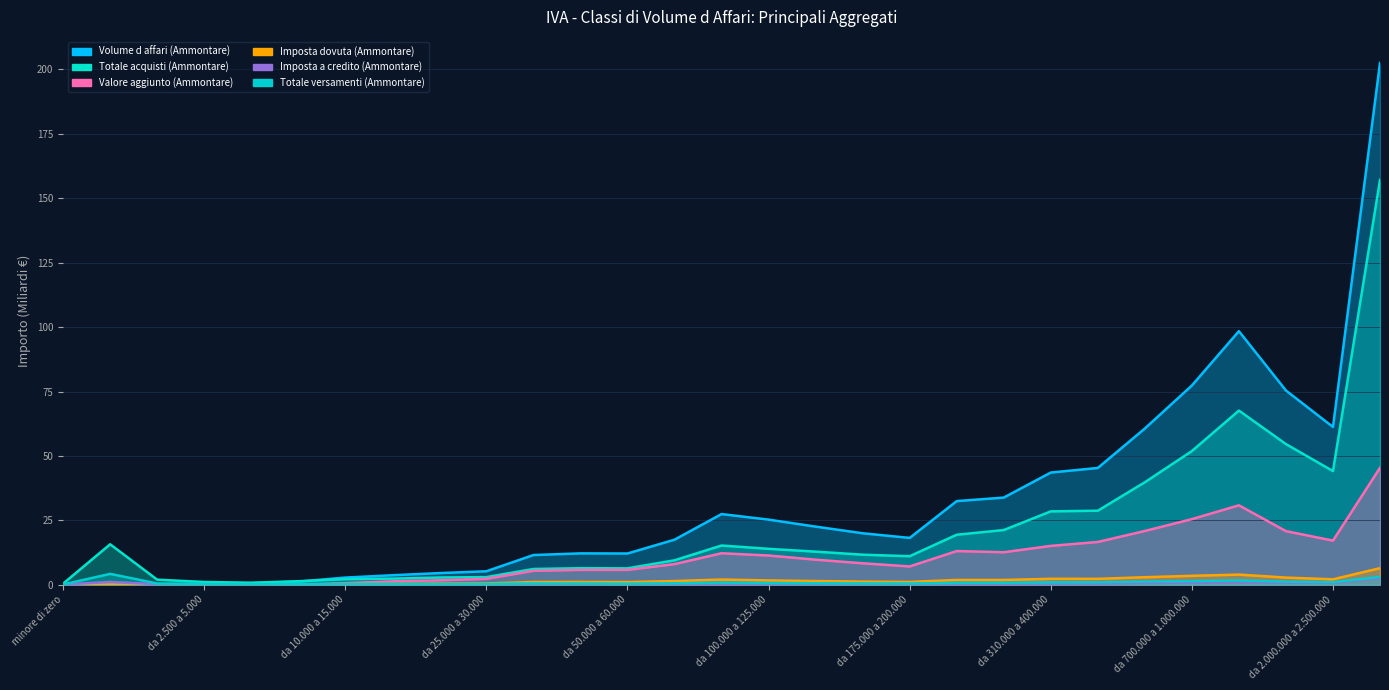

At which category does Imposta dovuta (Ammontare) reach its first local valley?

da 0 a 2.500